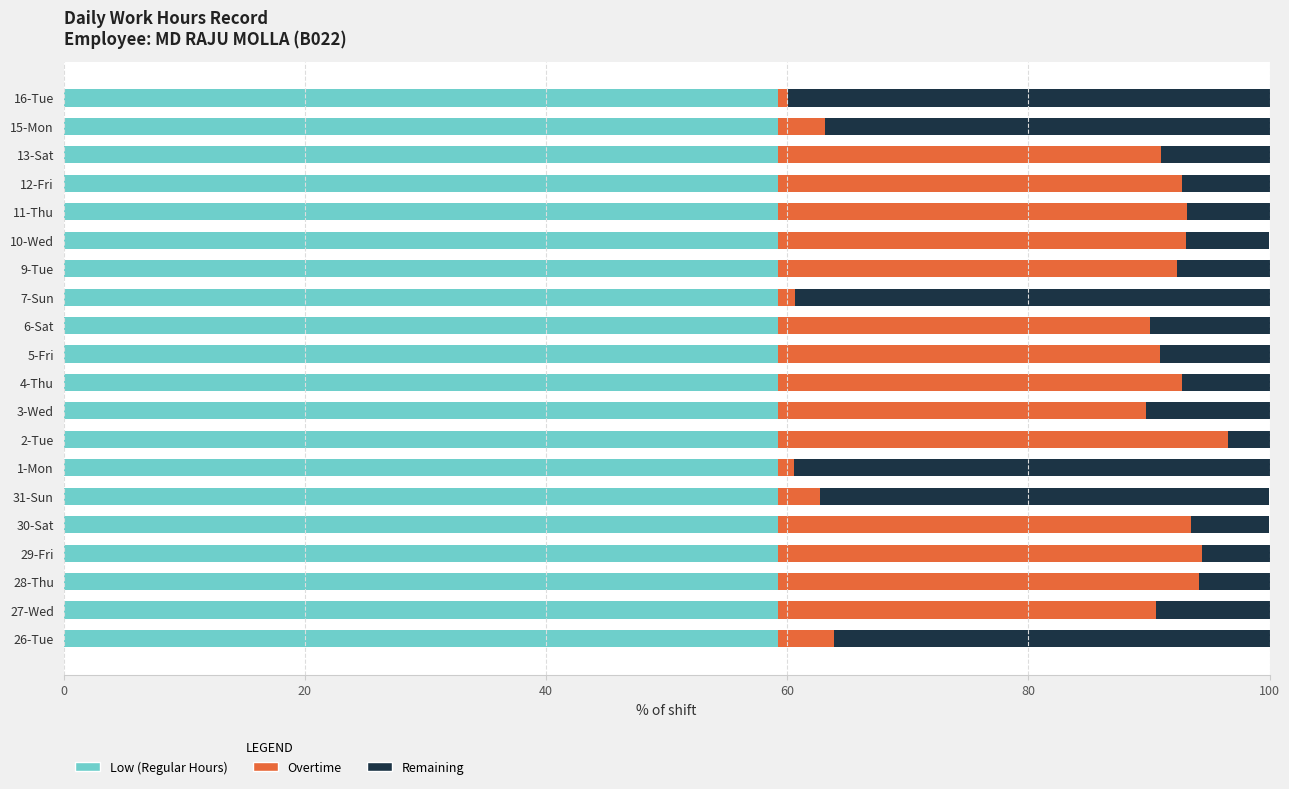

What is the total value across all series at 29-Fri?

100.0